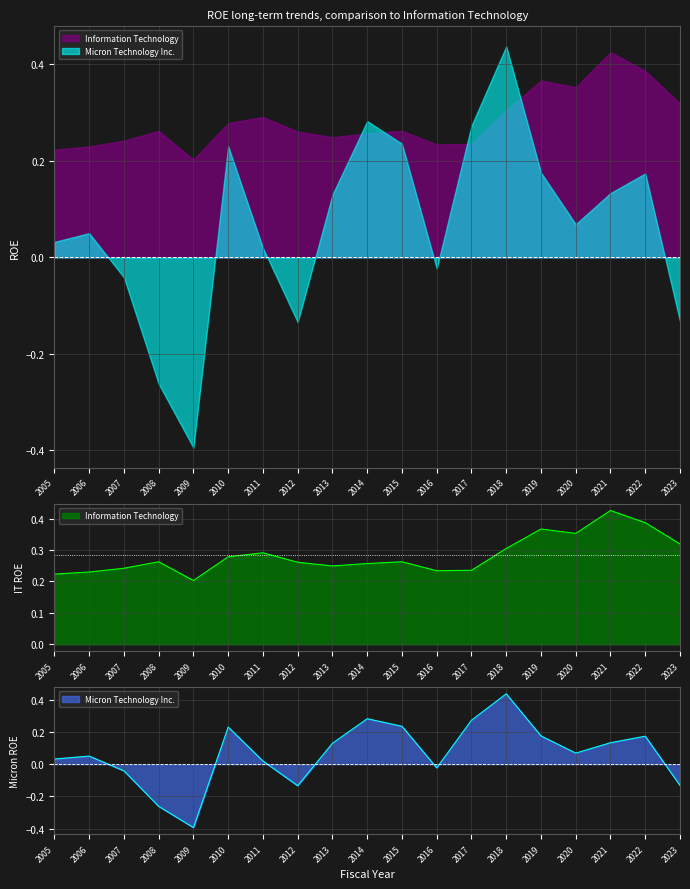

What is the total value across all series at 2011?

0.3